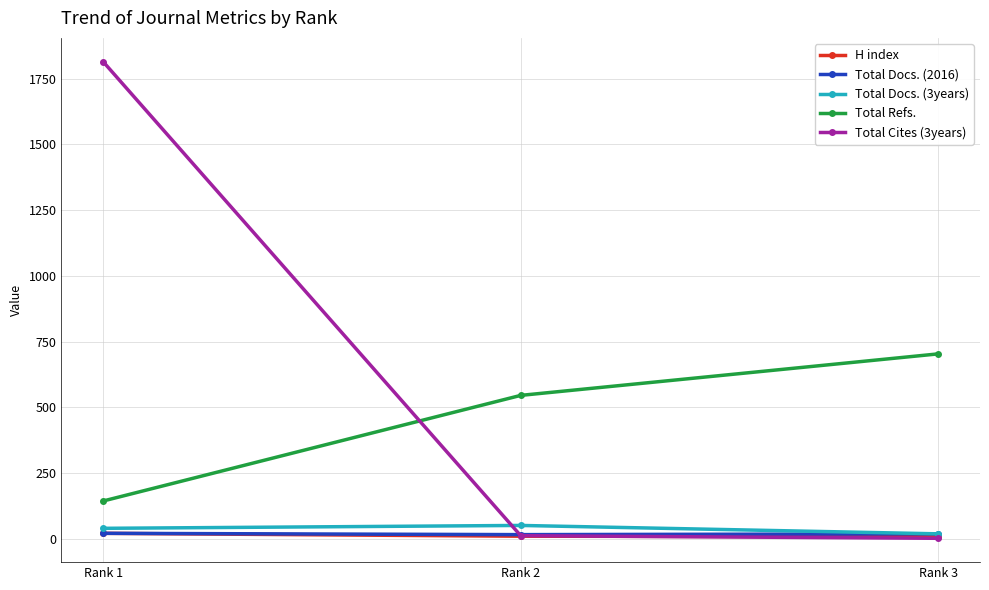

What is the value of the Total Docs. (3years) point at the 1st from the left?

39